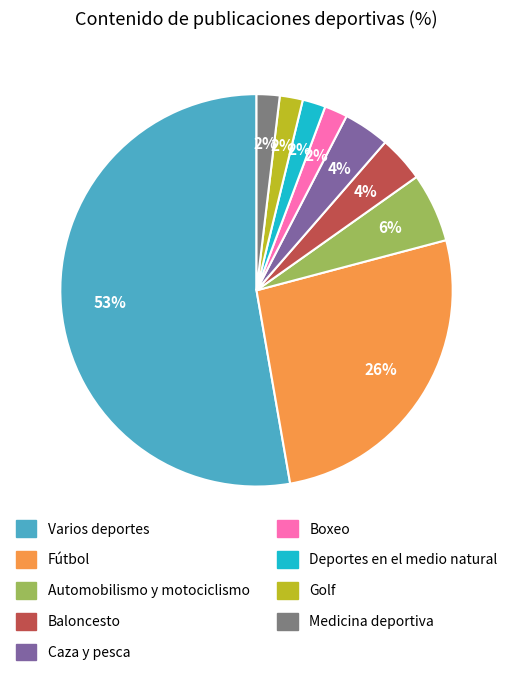

Do Caza y pesca and Medicina deportiva together represent more than half of the pie?

No